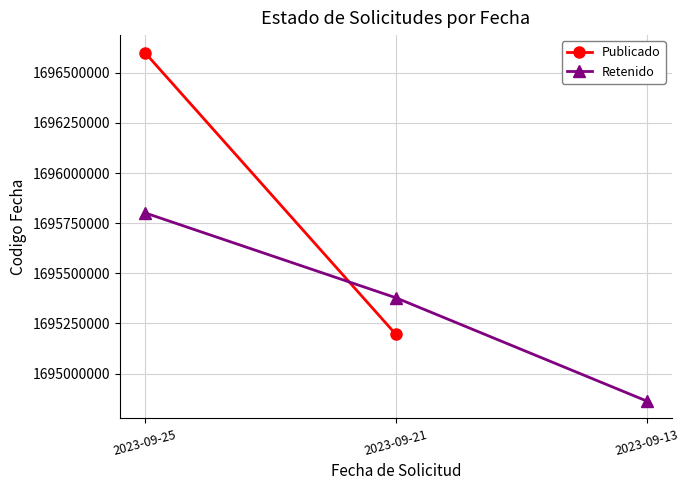

What is the difference between the values at 2023-09-21 and 2023-09-25?

423418